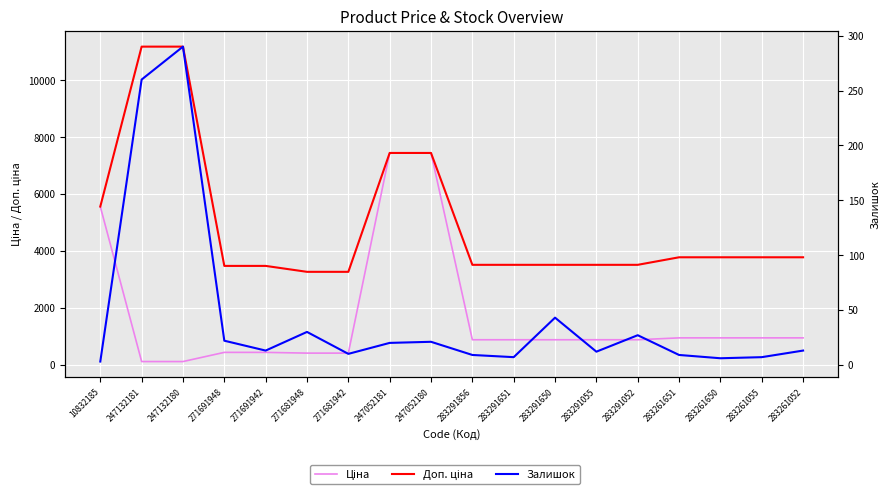

What is the average value of the Залишок series?

44.6